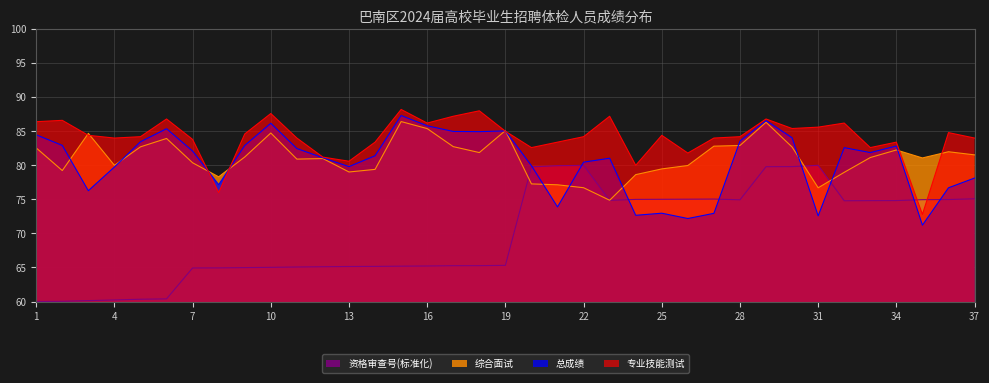

Does the chart have visible grid lines?

Yes